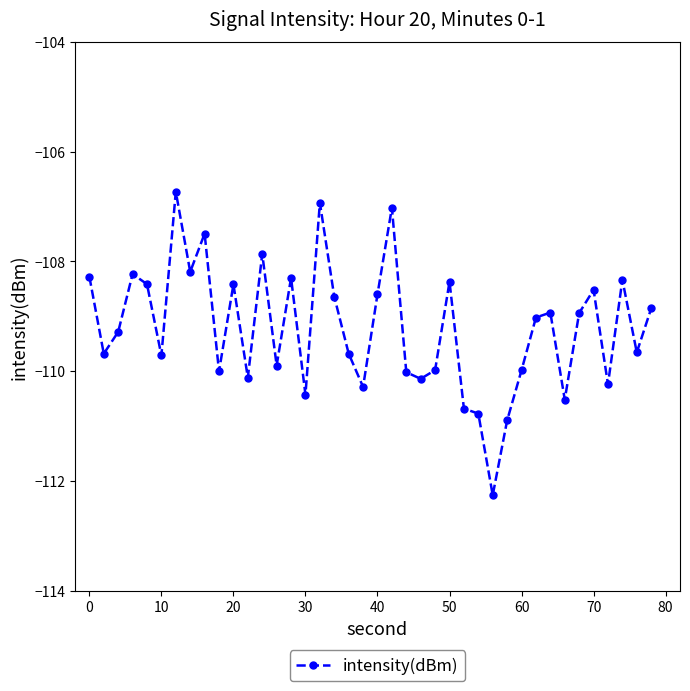

How many distinct data groups are displayed?

1